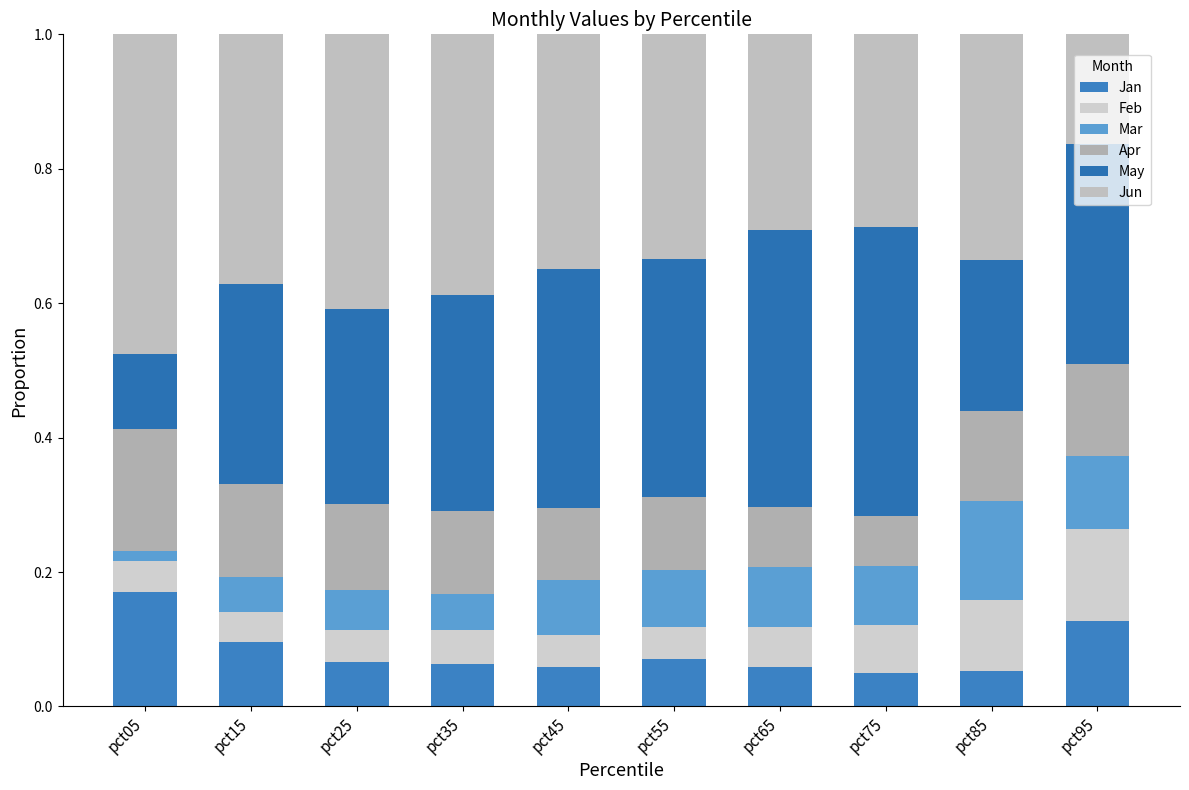

What is the total value across all series at pct85?

1.0